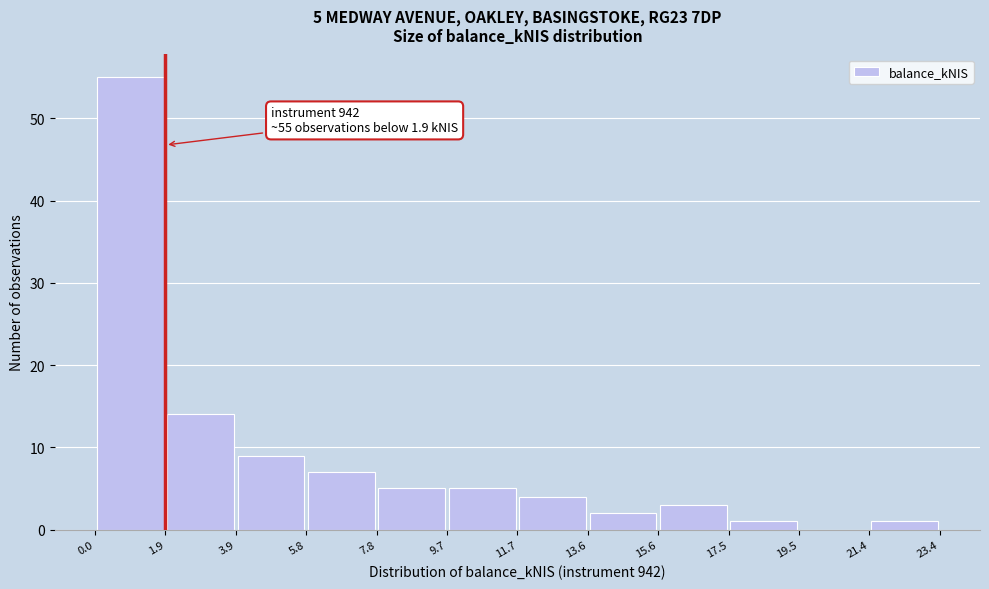

Which range on the x-axis has the tallest bar?

0.0 to 1.9